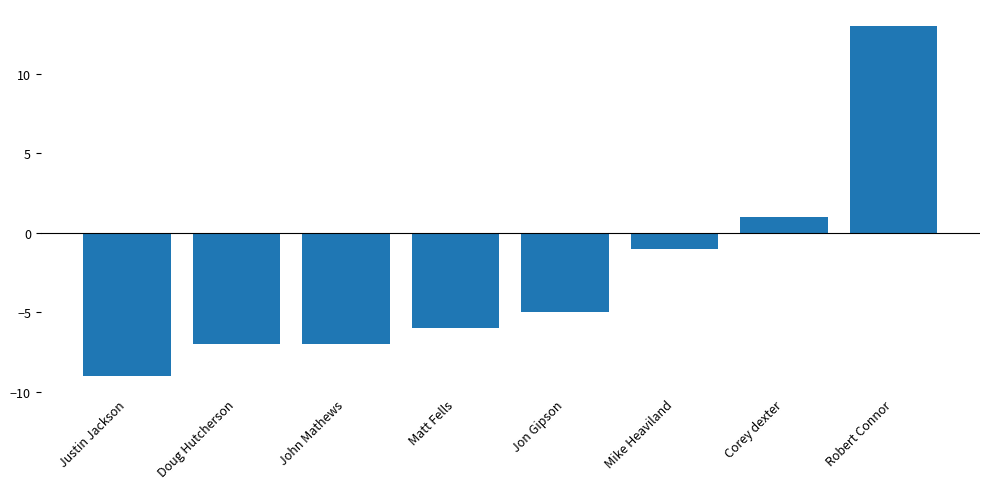

What is the maximum value shown in the chart?

13